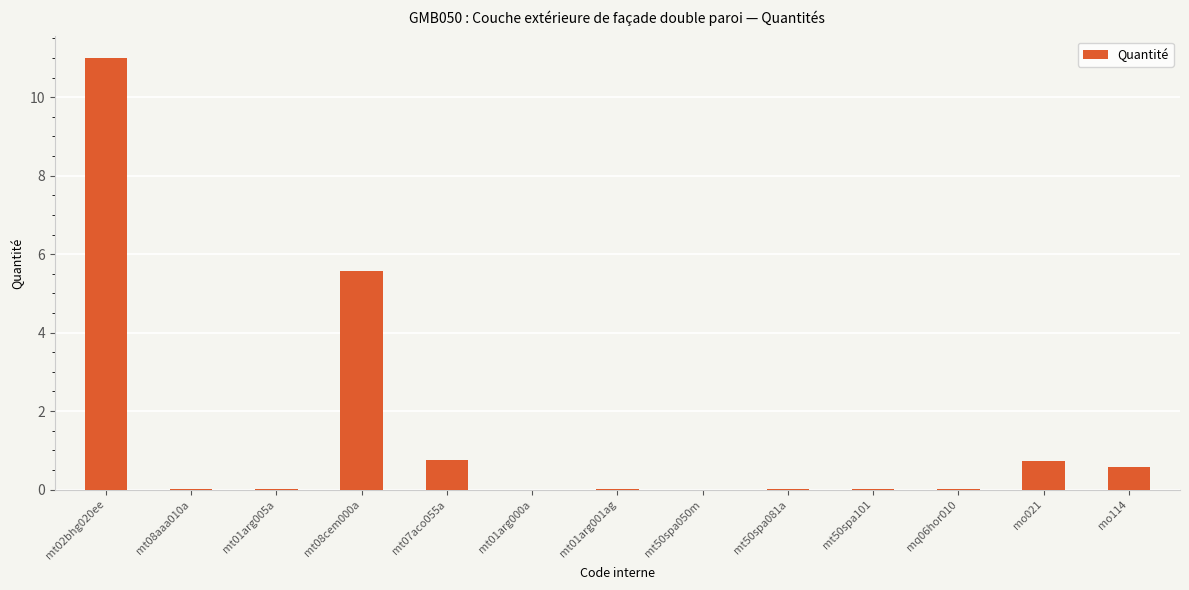

What is the greatest value displayed?

11.0